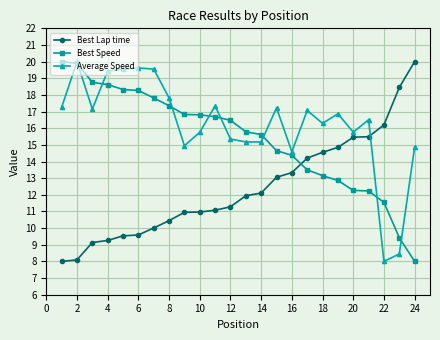

What is the value of the Average Speed point at the 18th from the left?

16.3